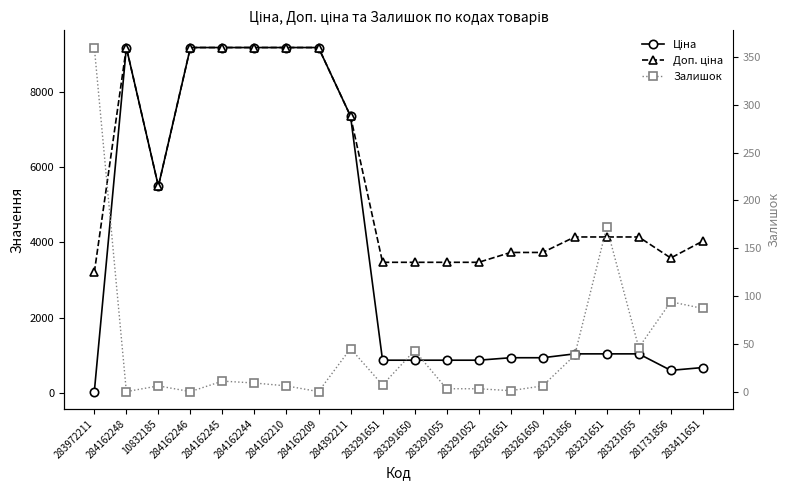

What is the label of the 16th point from the left?

283231856